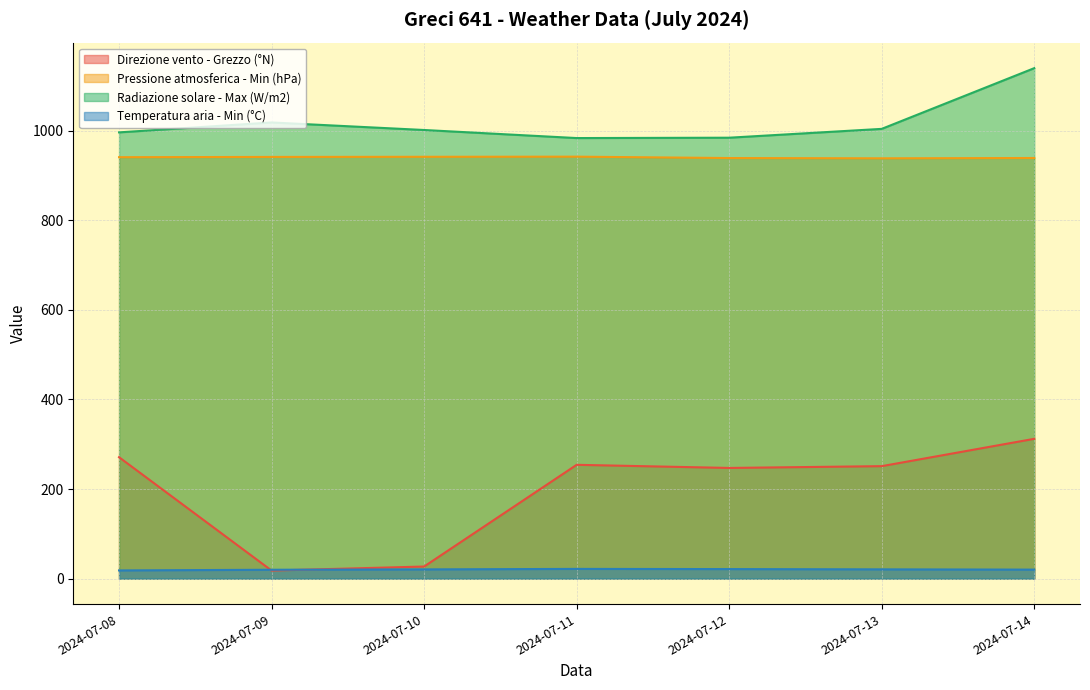

True or false: Direzione vento - Grezzo (°N) and Pressione atmosferica - Min (hPa) cross at least once.

False